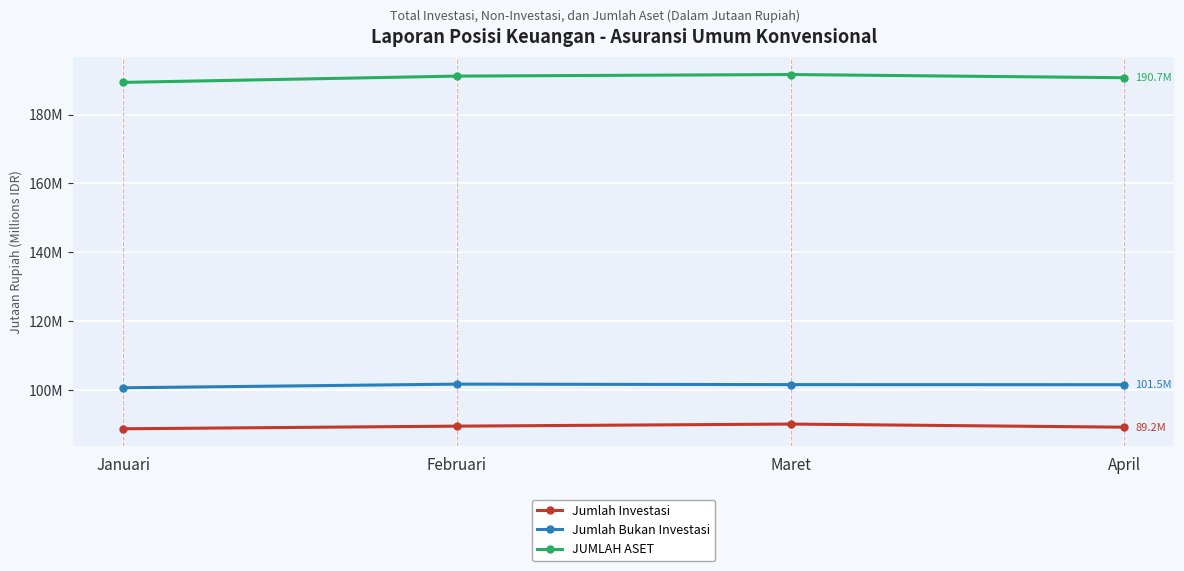

Does the chart have visible grid lines?

Yes